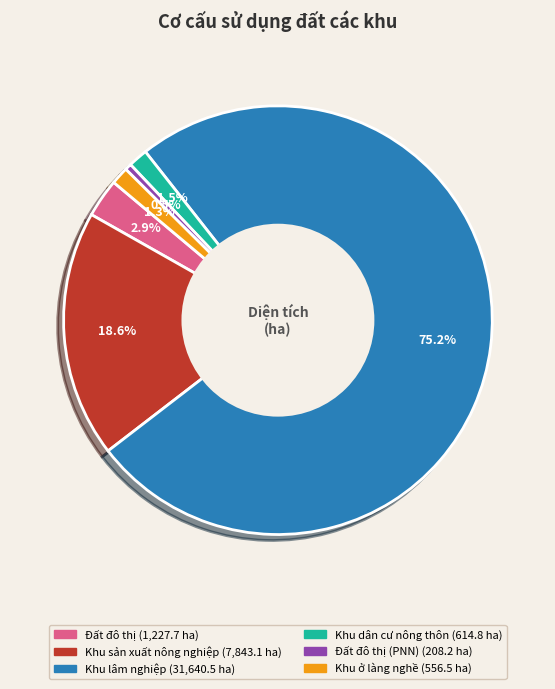

How many slices are in this pie chart?

6